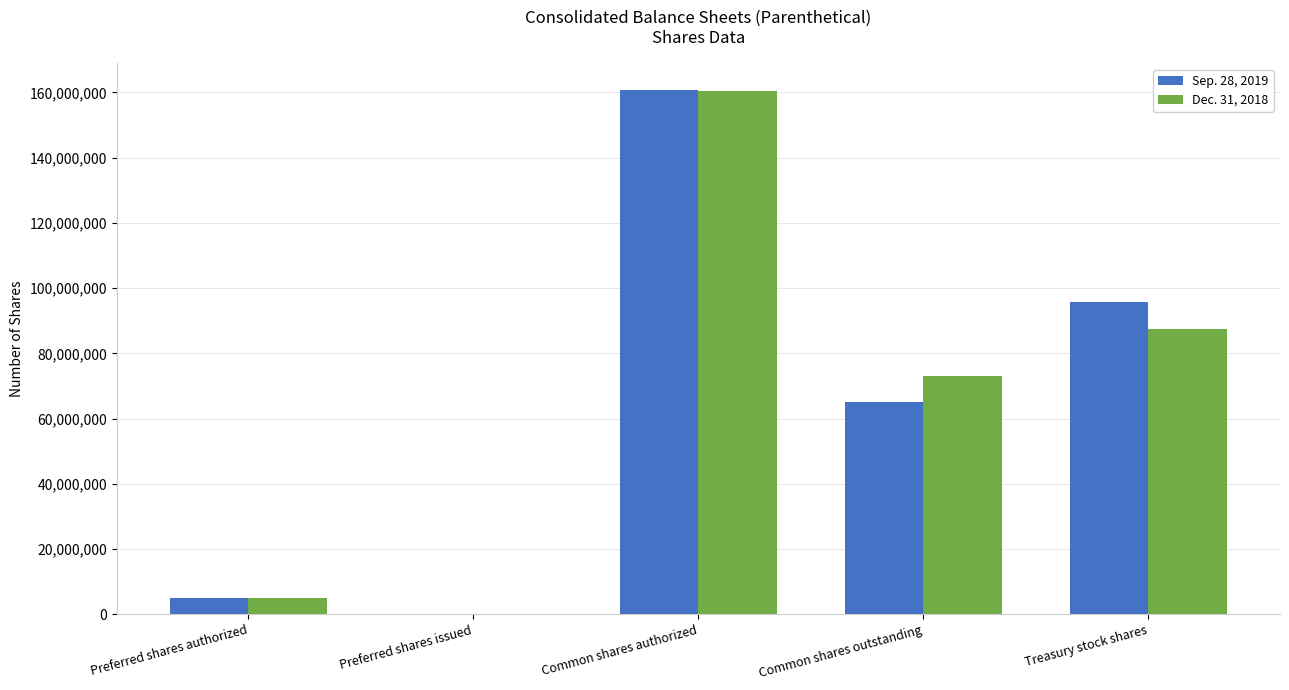

Where is Dec. 31, 2018 nearest to the value 80236000?

Common shares outstanding